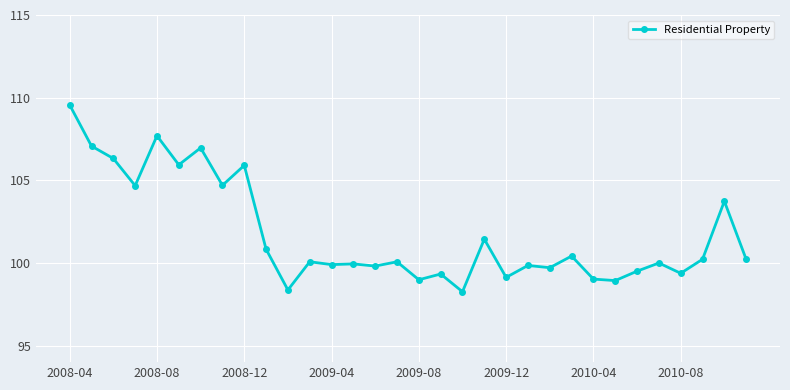

What is the smallest value displayed?

98.3